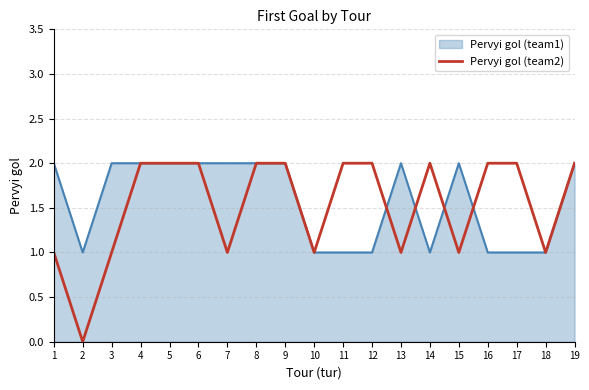

Is it true that Pervyi gol (team2) equals 1 at 10?

True